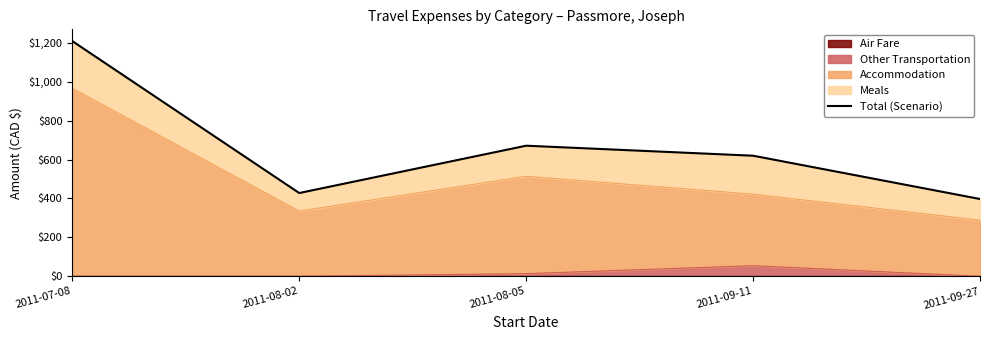

Count the number of categories in the chart.

5